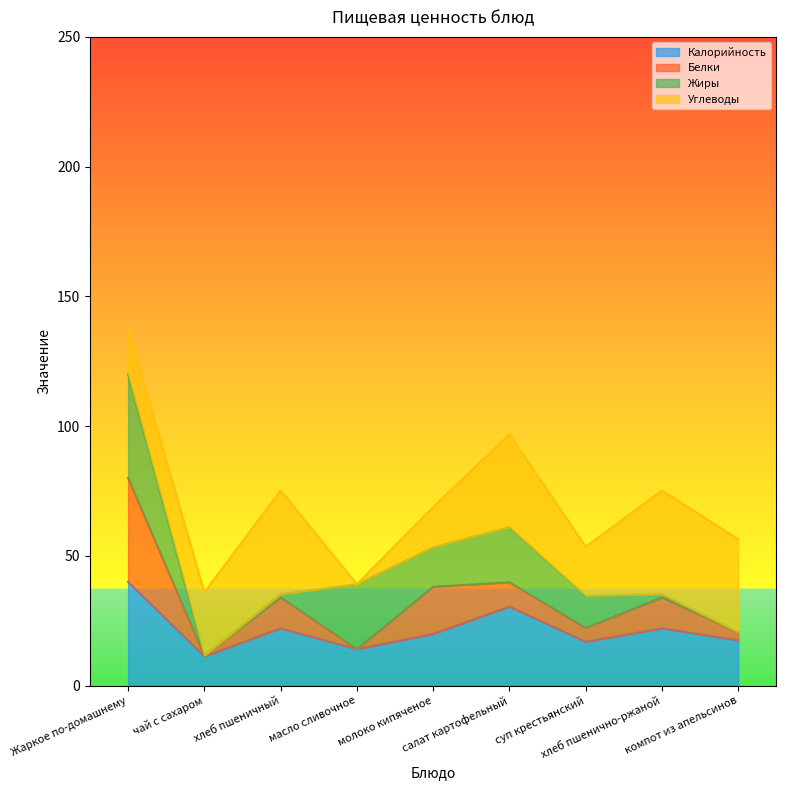

The value of Белки at хлеб пшенично-ржаной is 2.5. True or false?

False